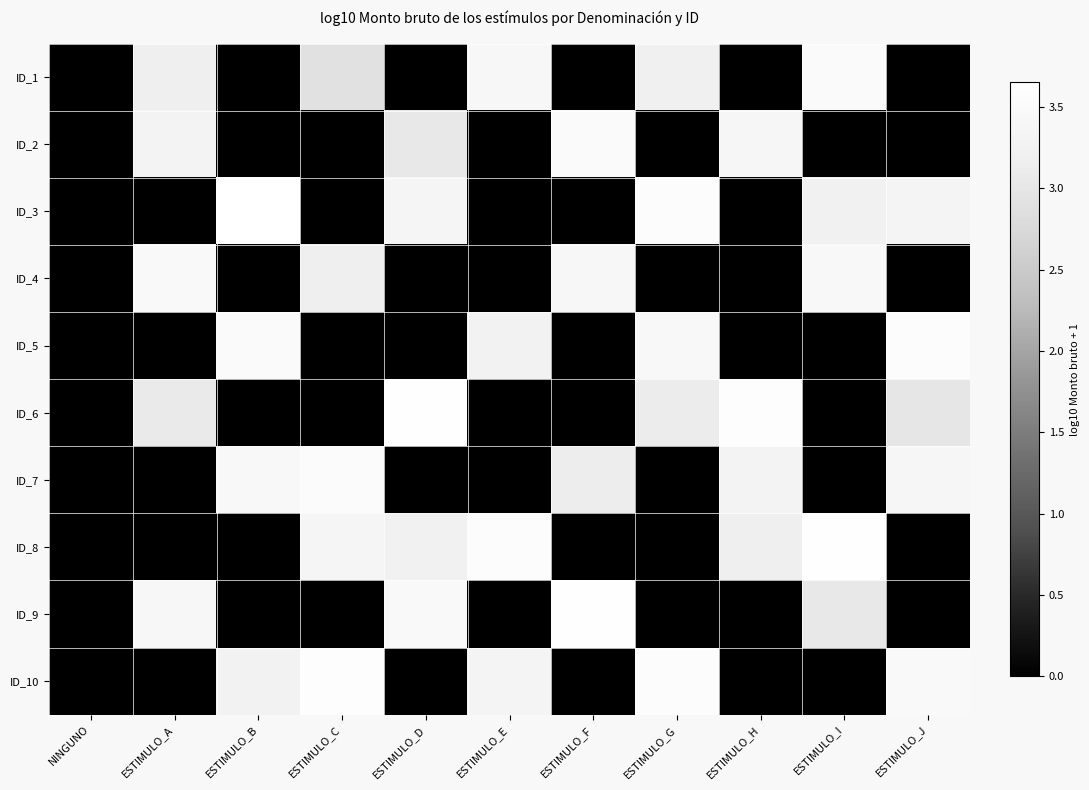

Rank the series at ESTIMULO_A from lowest to highest value.

ID_3, ID_5, ID_7, ID_8, ID_10, ID_6, ID_1, ID_2, ID_9, ID_4